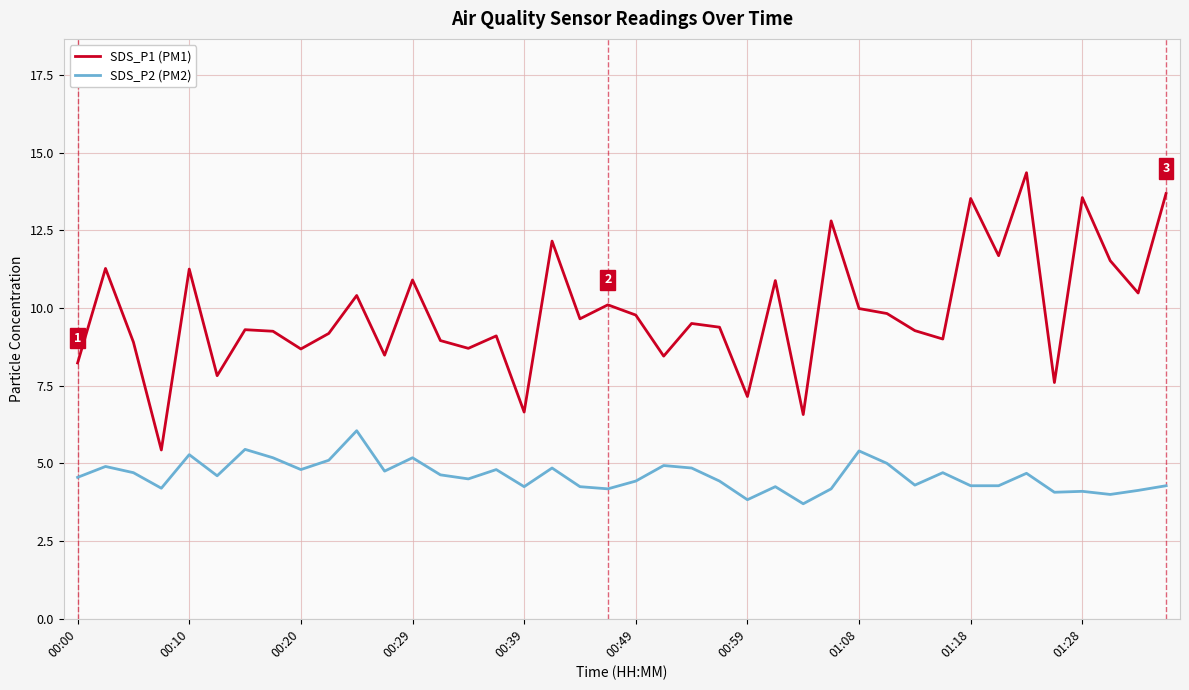

Rank the series by their average value, from lowest to highest.

SDS_P2 (PM2), SDS_P1 (PM1)